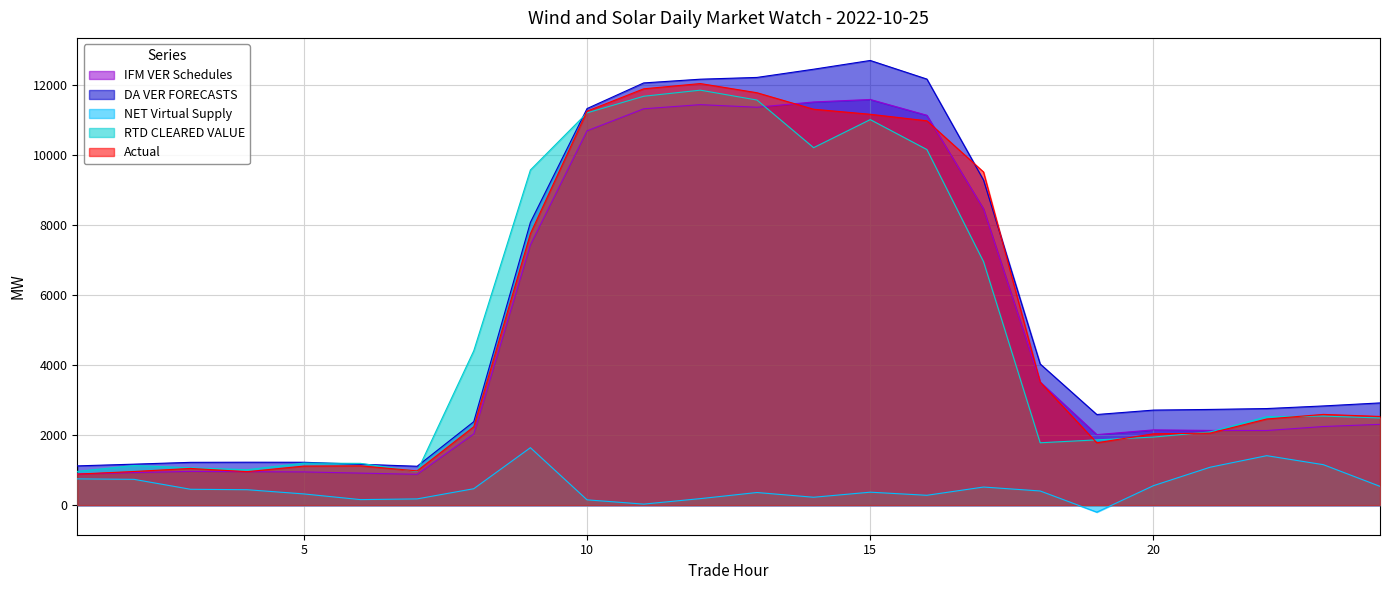

Between 19 and 20, which is larger?

20